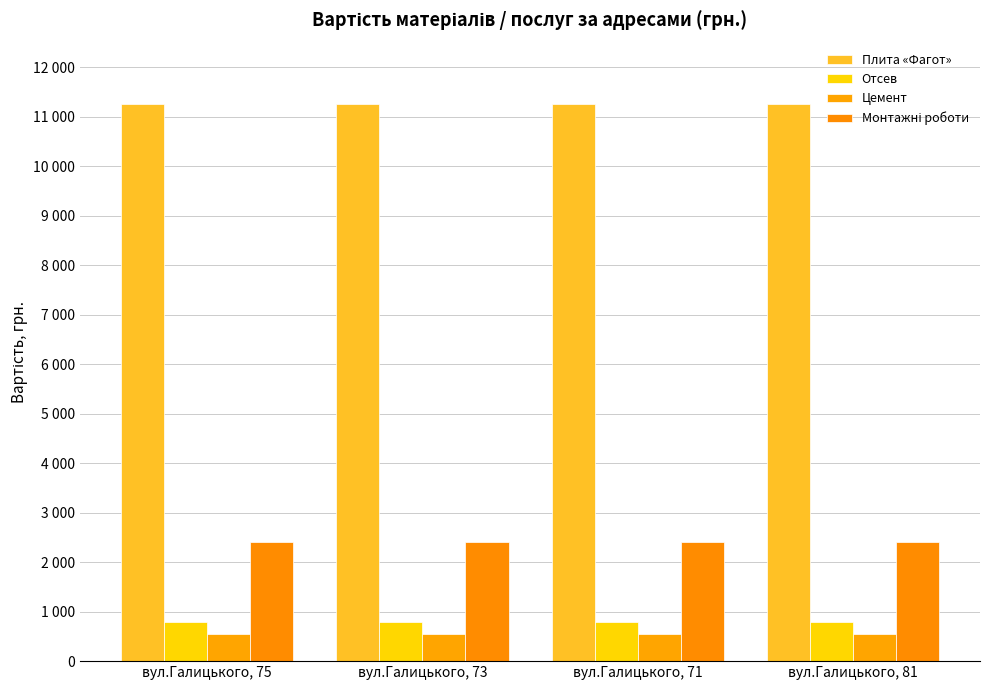

Are the bars horizontal?

No